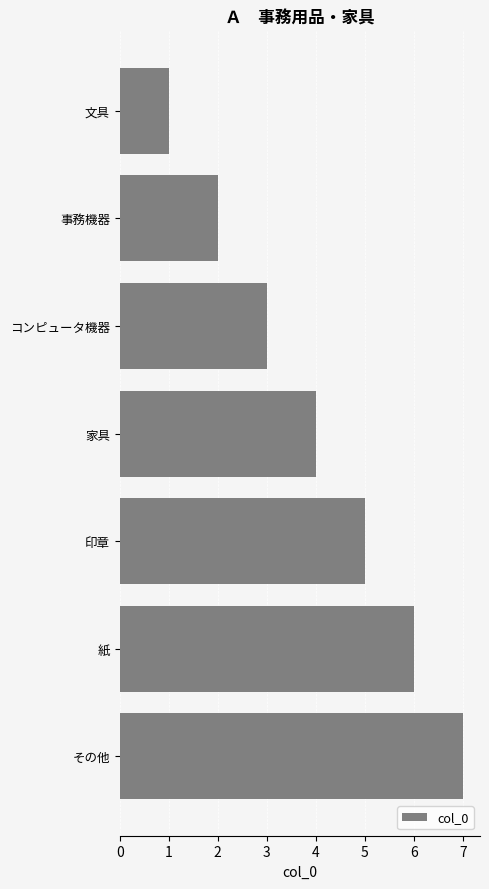

What is the sum of all values?

28